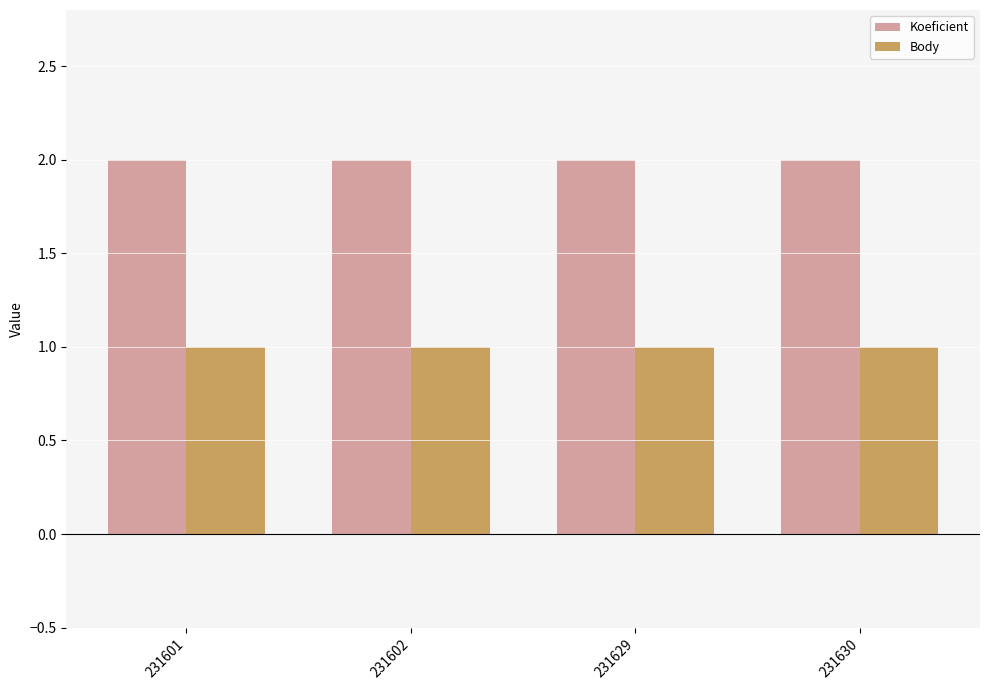

Are the bars grouped side by side (vs. stacked)?

Yes